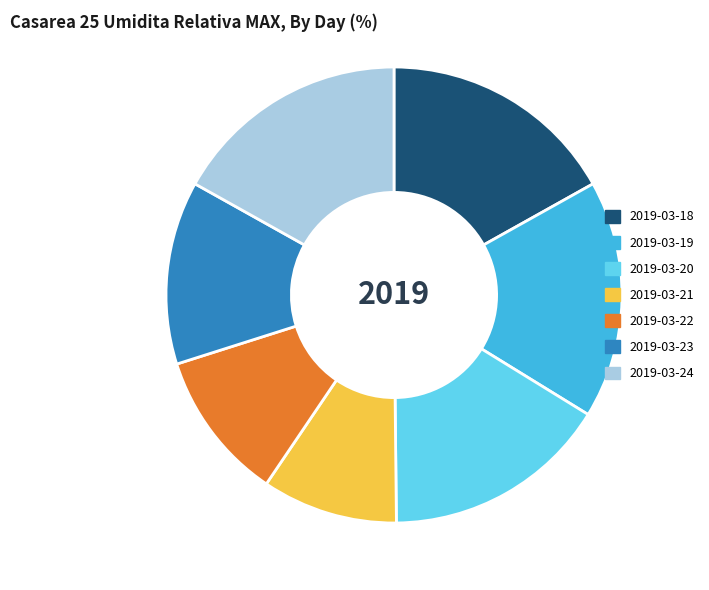

True or false: 2019-03-21 accounts for 10% of the total.

True